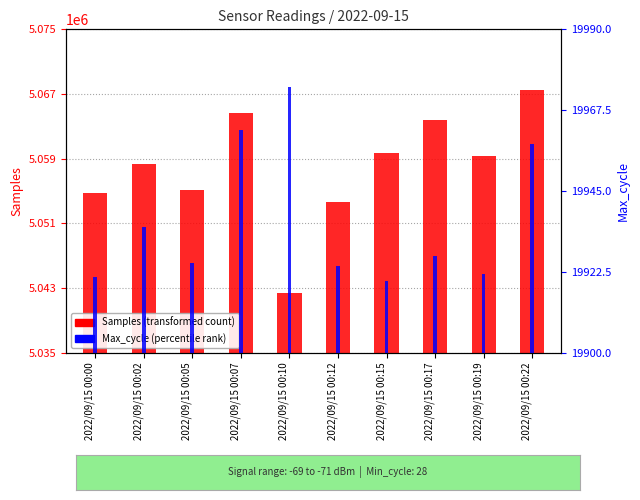

Is it true that Samples (transformed count) equals 5059359 at 2022/09/15 00:19?

True